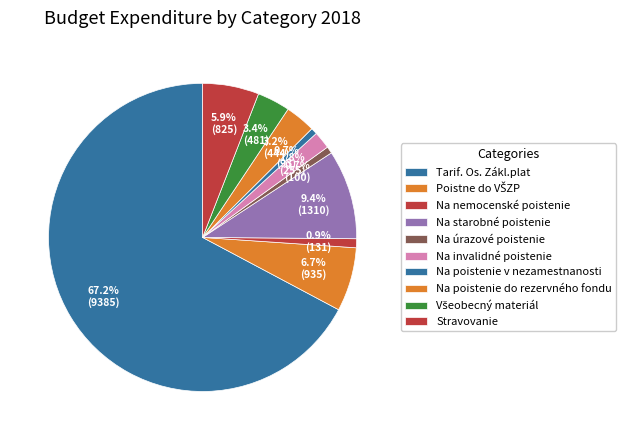

How many segments does this pie chart have?

10